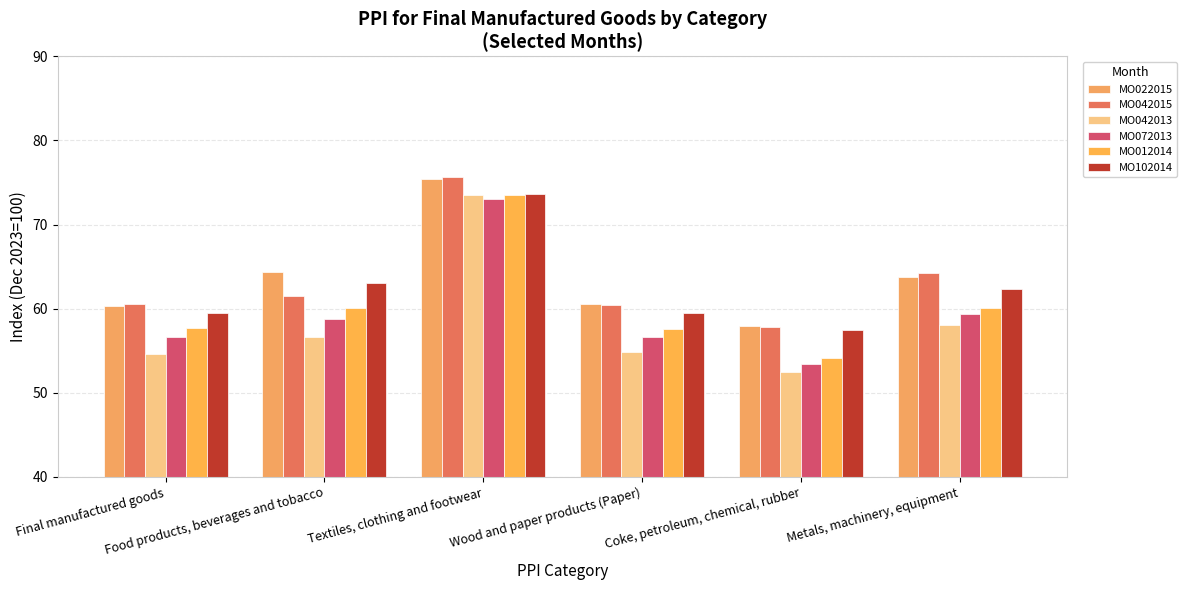

What is the difference between the second highest and minimum values in the MO022015 series?

6.4